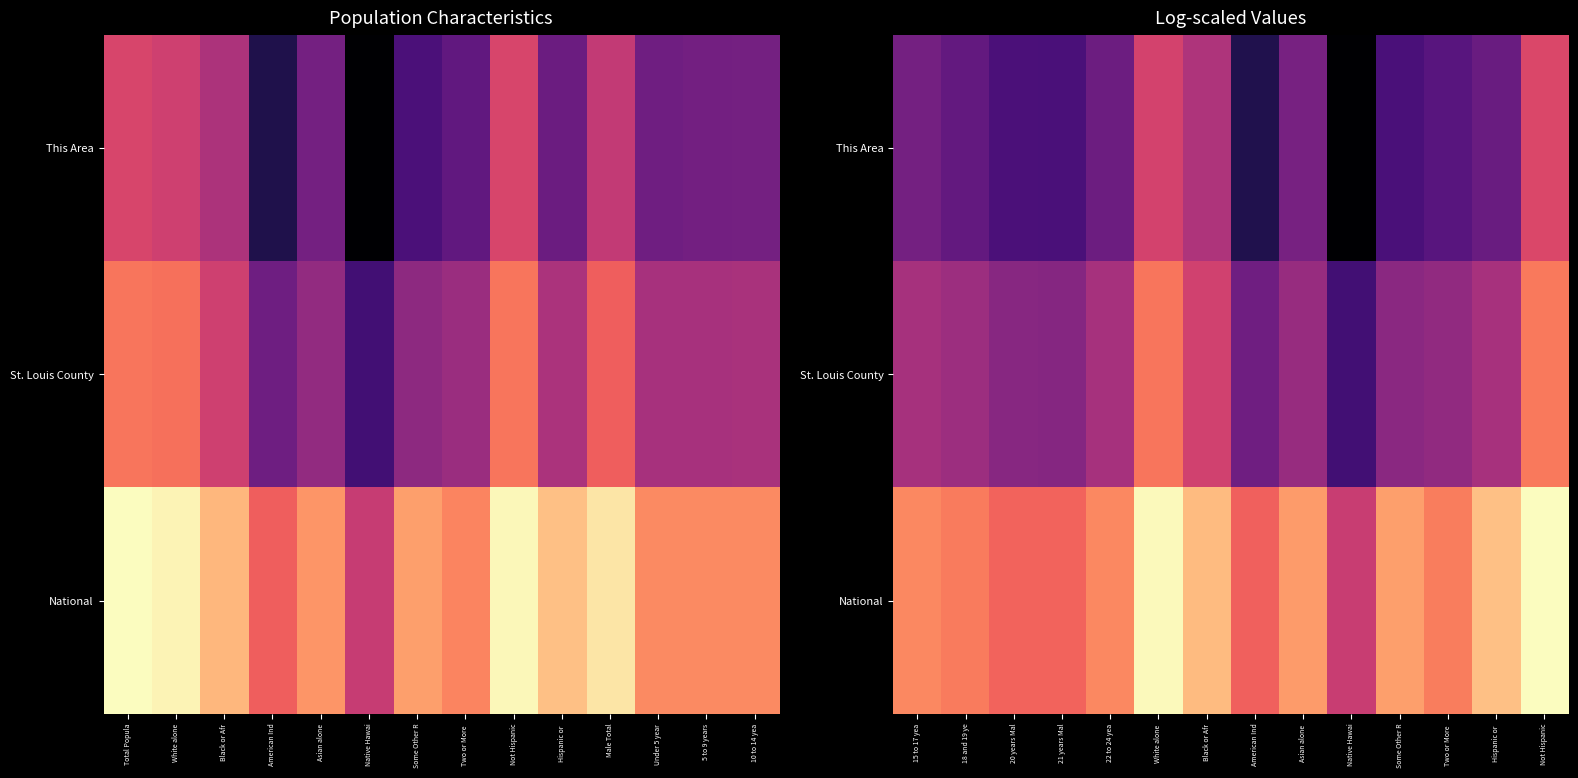

True or false: St. Louis County has a value of 4.8 at Not Hispanic.

False